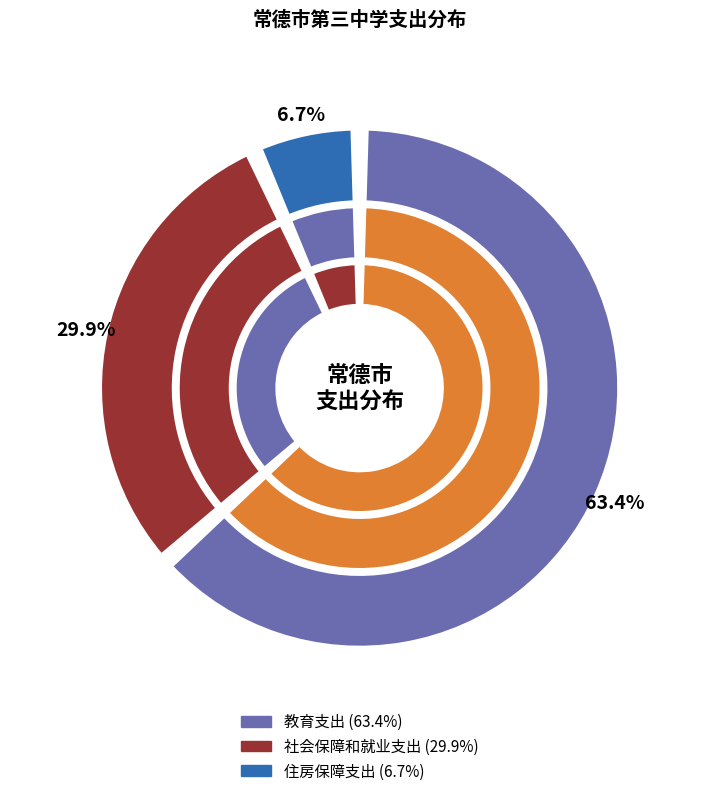

Is it true that 社会保障和就业支出 is 30% of the pie?

True